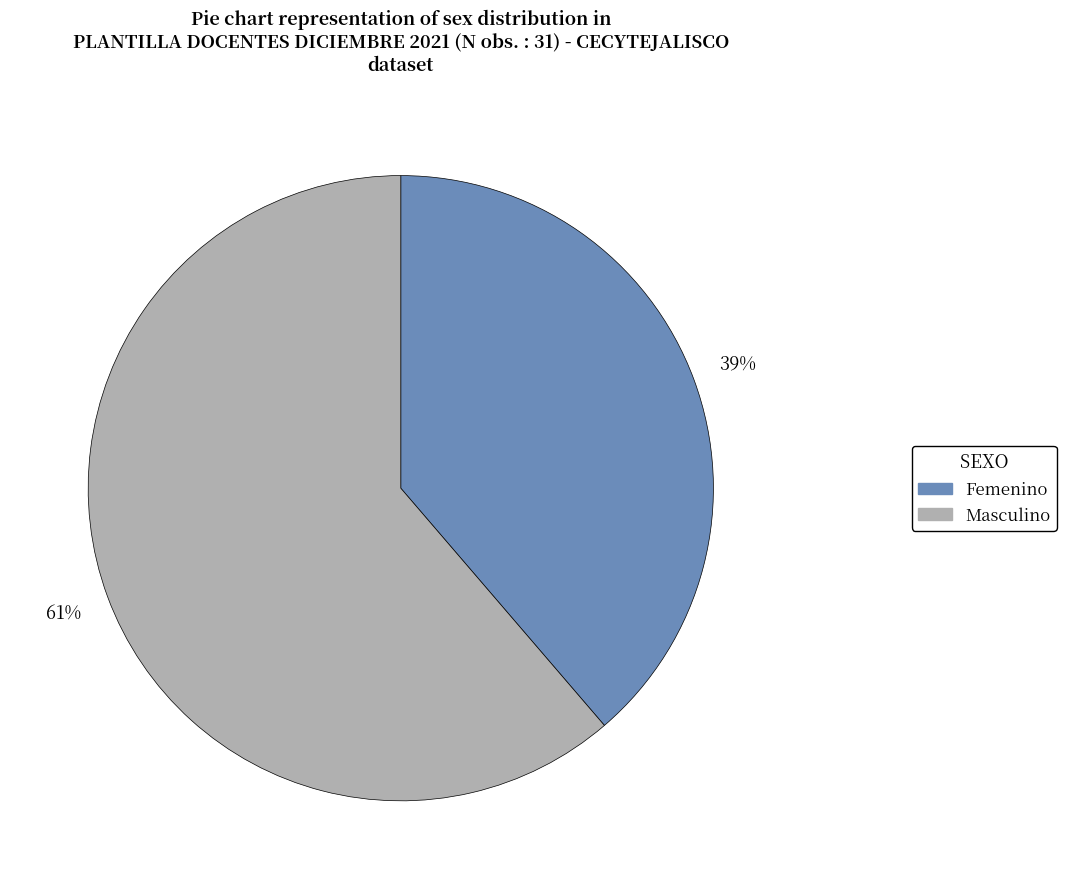

What percentage is the Femenino slice, to the nearest percent?

39%